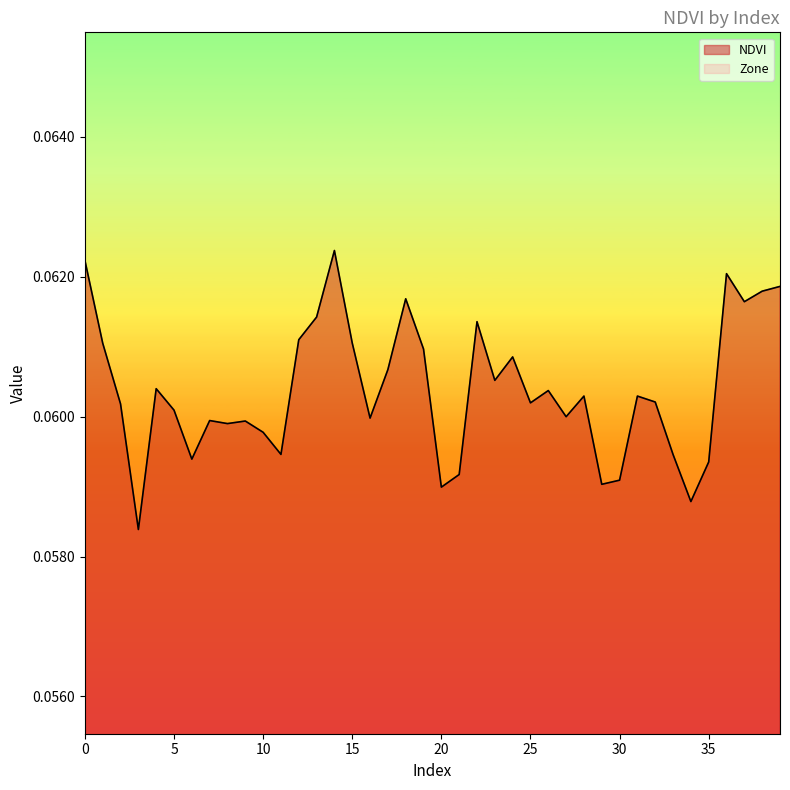

Reading left to right, what are all the values shown in this chart?

0.1	0.1	0.1	0.1	0.1	0.1	0.1	0.1	0.1	0.1	0.1	0.1	0.1	0.1	0.1	0.1	0.1	0.1	0.1	0.1	0.1	0.1	0.1	0.1	0.1	0.1	0.1	0.1	0.1	0.1	0.1	0.1	0.1	0.1	0.1	0.1	0.1	0.1	0.1	0.1